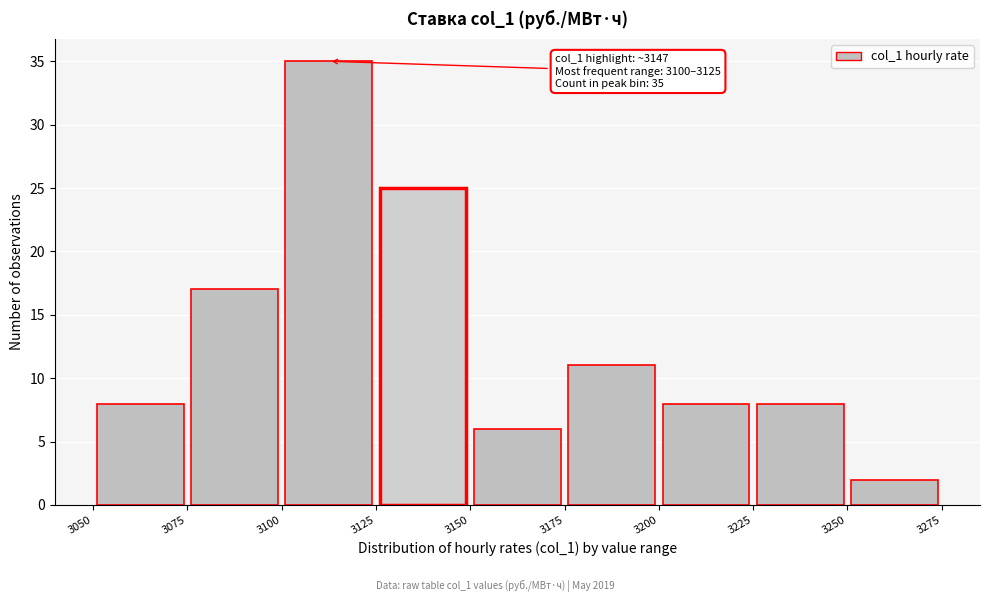

Over which range of the x-axis is the bar tallest?

3100 to 3125